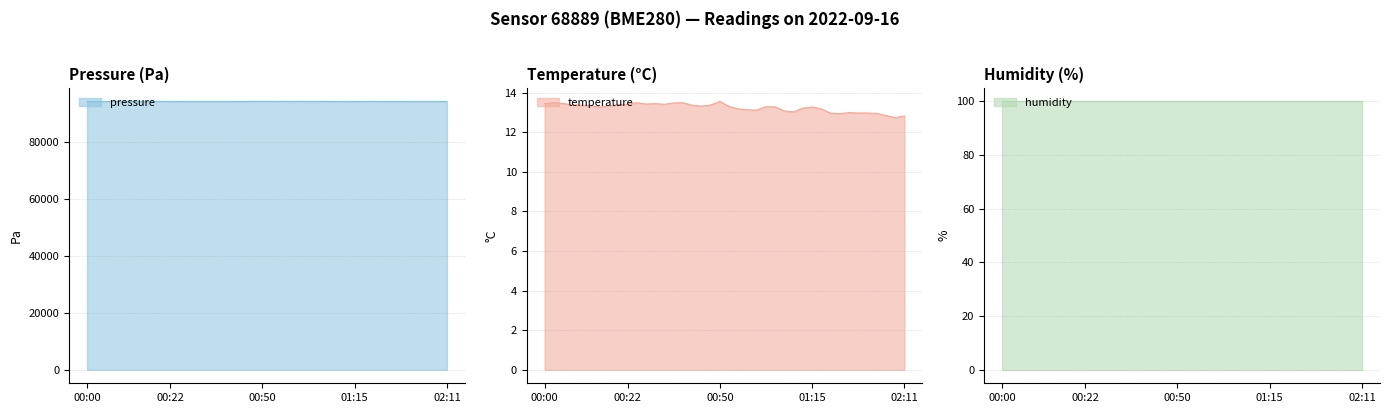

The temperature series shows 13.4 at 00:05. True or false?

True